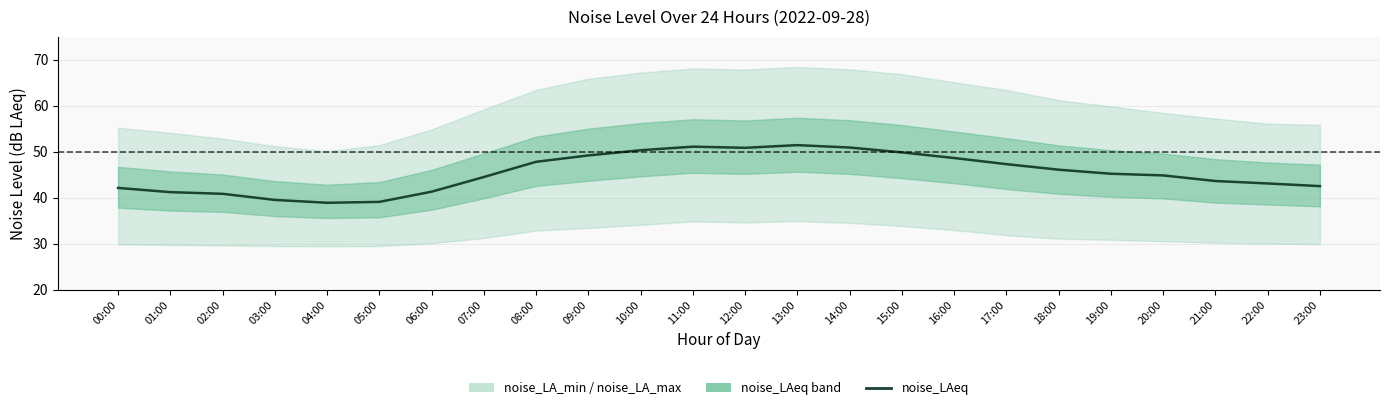

What is the value of the 9th point from the left?

47.8